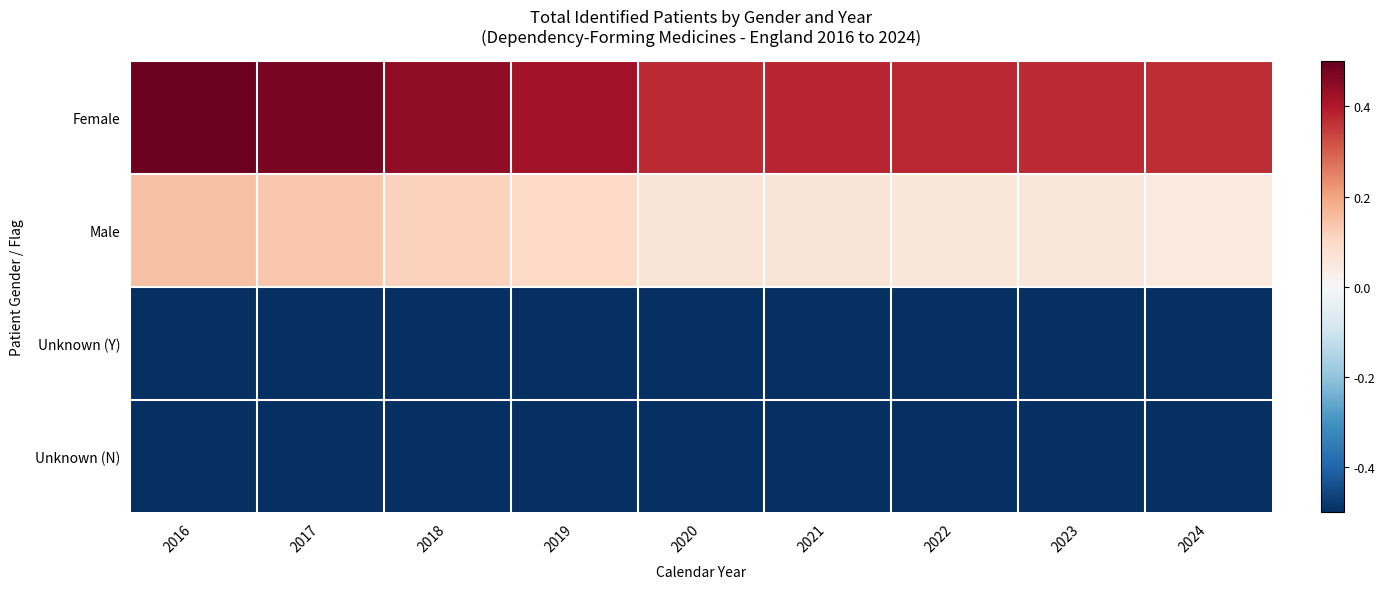

Count the number of categories in the chart.

9